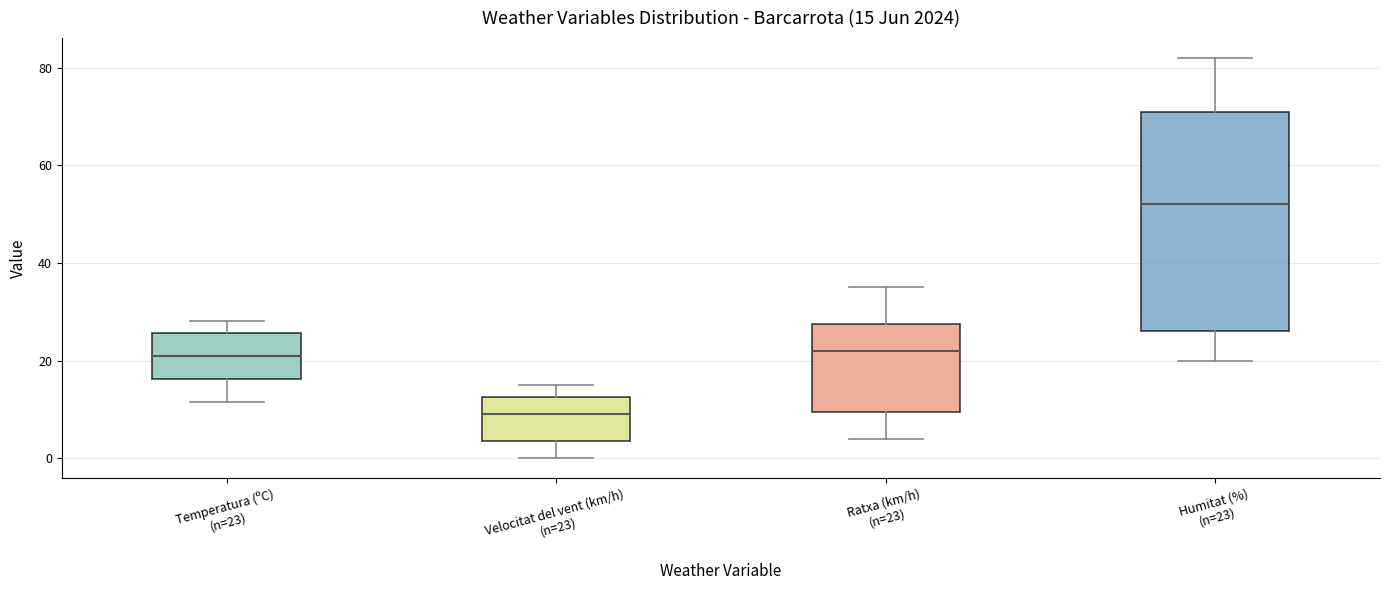

Which box has the highest median line?

Humitat (%) (n=23)